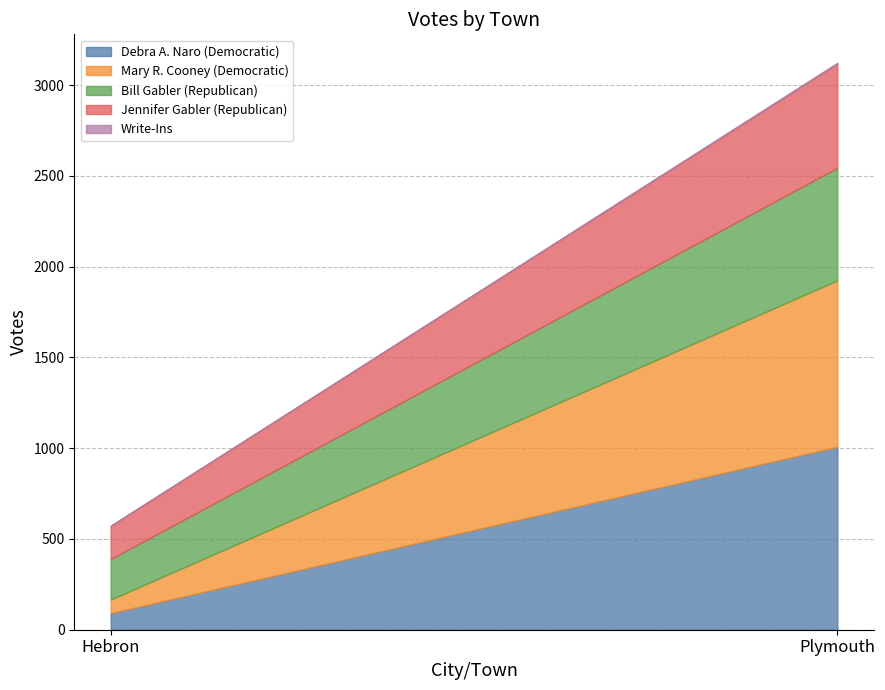

Count the Bill Gabler (Republican) values in the range 223 to 620.

2